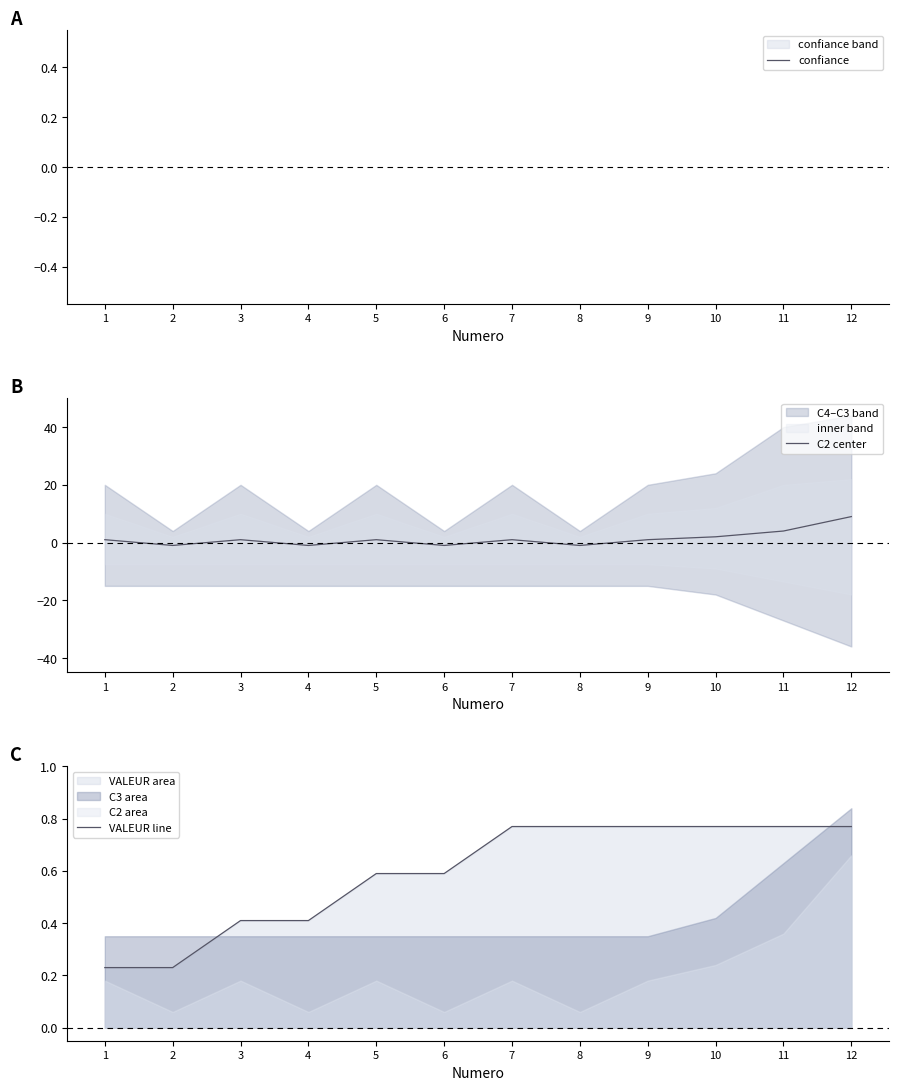

Reading right to left, list all the values displayed in this chart.

confiance: 12=1.0	11=1.0	10=1.0	9=1.0	8=1.0	7=1.0	6=1.0	5=1.0	4=1.0	3=1.0	2=1.0	1=1.0
C2 center: 12=9.0	11=4.0	10=2.0	9=1.0	8=-1.0	7=1.0	6=-1.0	5=1.0	4=-1.0	3=1.0	2=-1.0	1=1.0
VALEUR line: 12=0.8	11=0.8	10=0.8	9=0.8	8=0.8	7=0.8	6=0.6	5=0.6	4=0.4	3=0.4	2=0.2	1=0.2